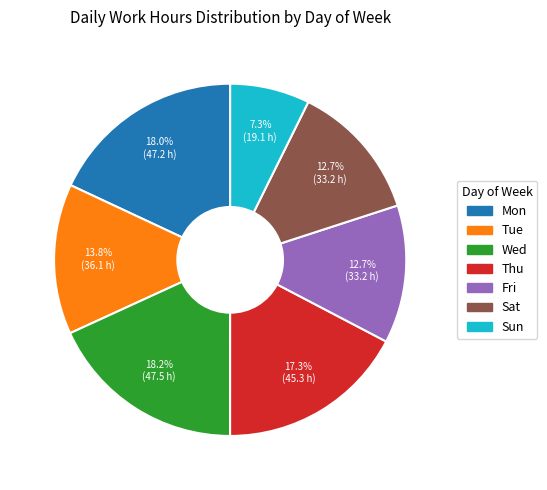

Which category has the smallest portion of the pie?

Sun